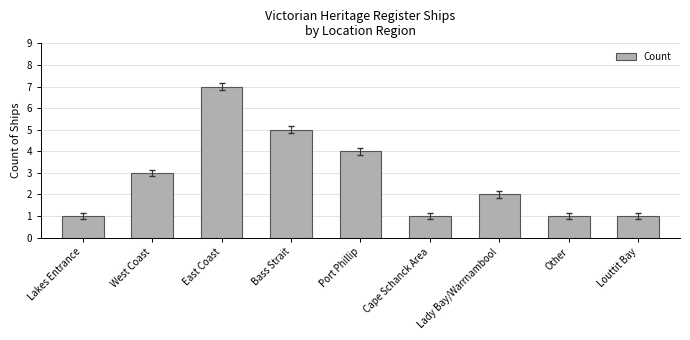

The value at Bass Strait is 7. True or false?

False